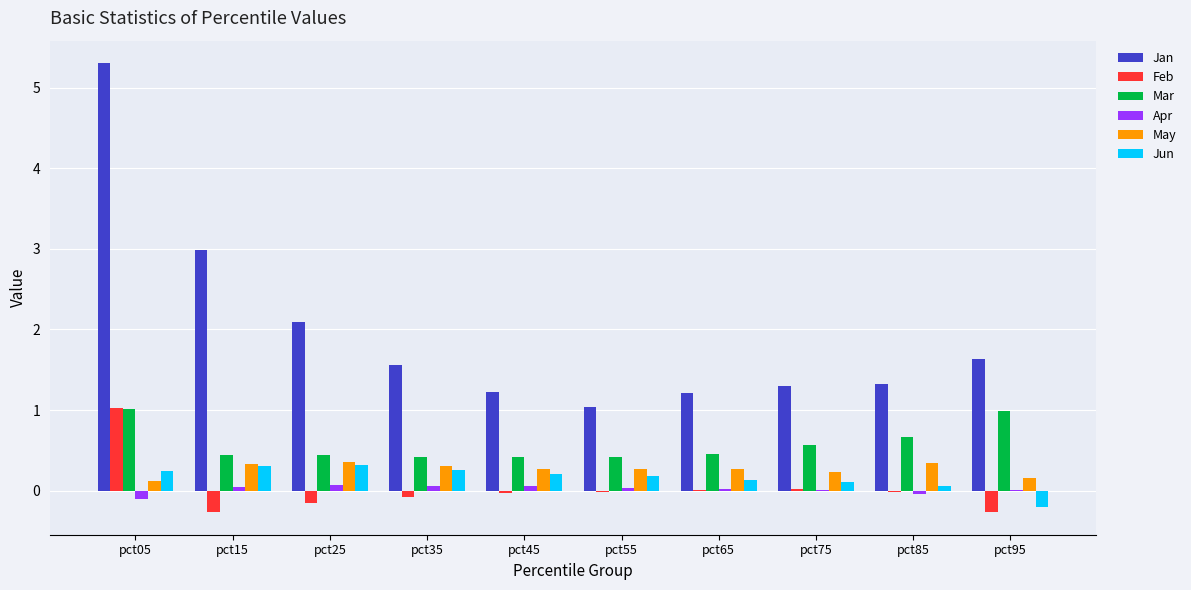

Is the value of Mar at pct55 greater than the value of May at pct05?

Yes